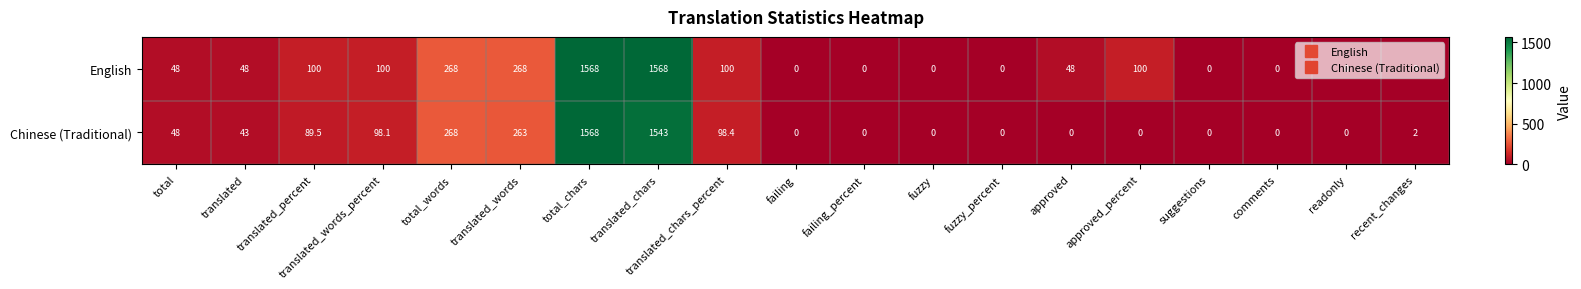

What is the difference between the highest and lowest values at translated_chars?

25.0